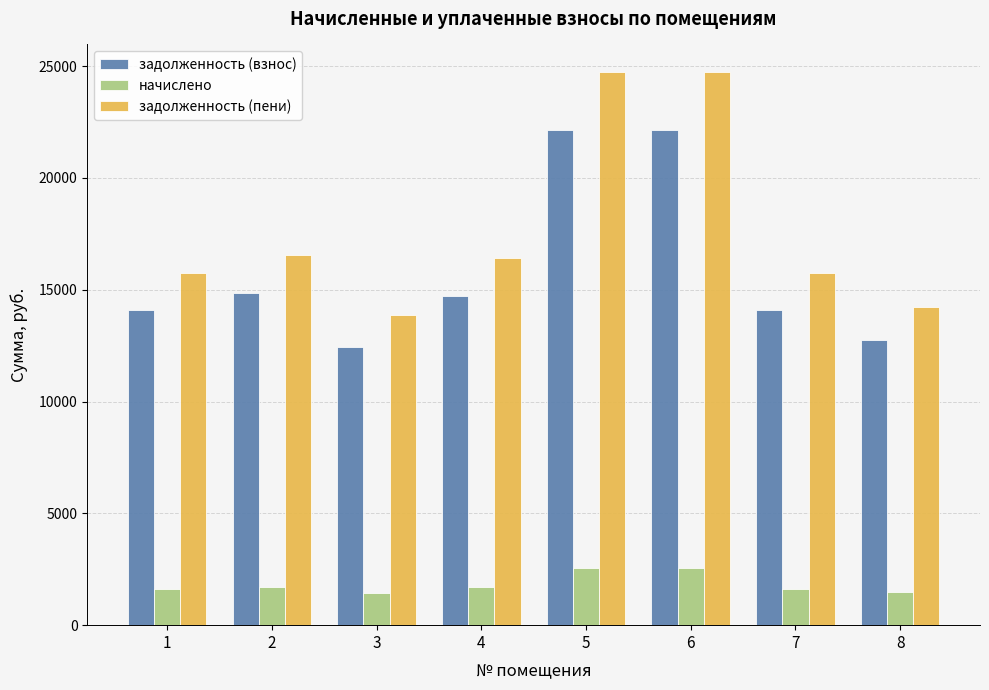

At how many categories does at least one series exceed 11974?

8